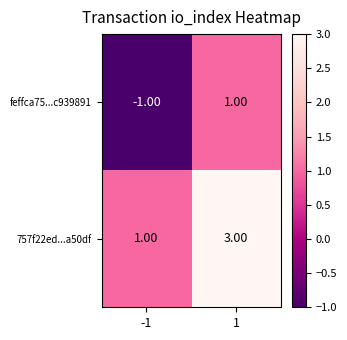

Rank the categories by 757f22ed...a50df value from highest to lowest.

1, -1